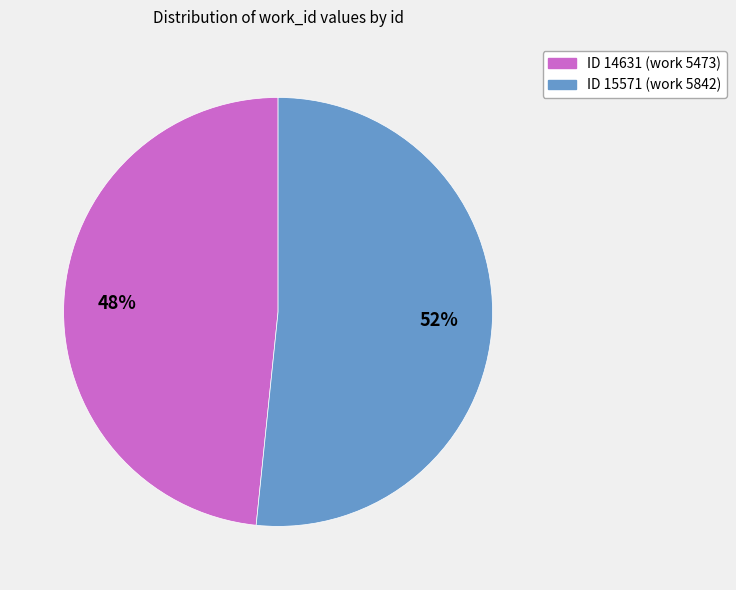

Is the sum of ID 14631 (work 5473) and ID 15571 (work 5842) greater than half?

Yes